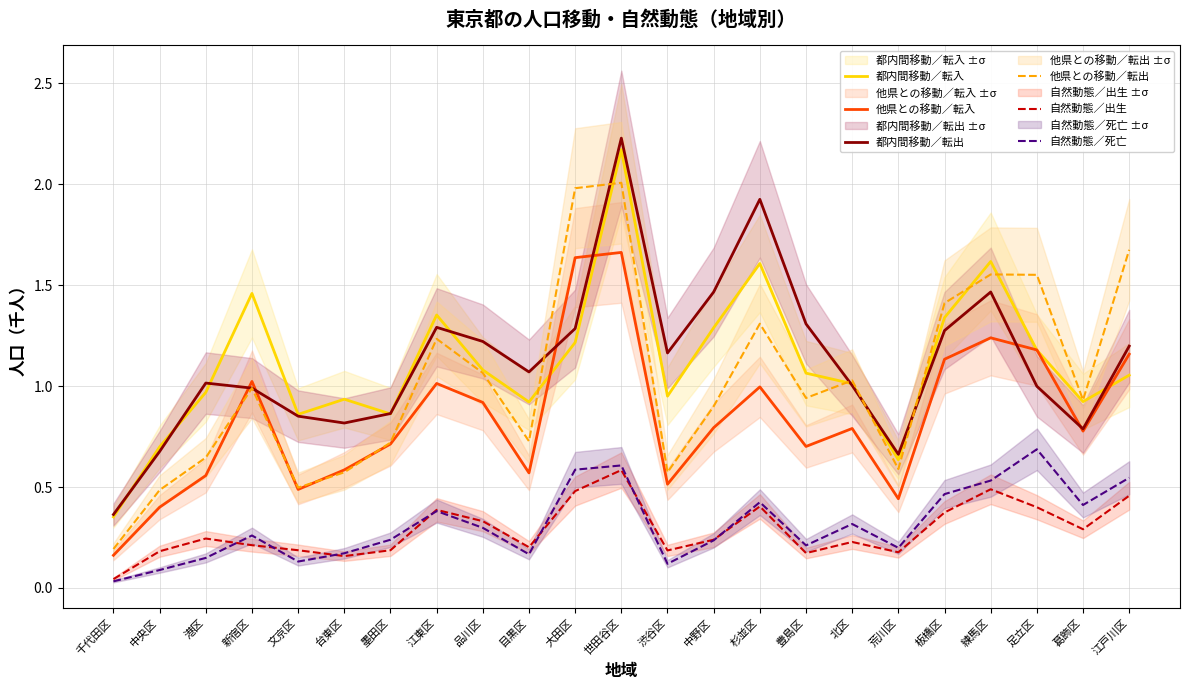

What is the label of the 14th point from the left?

中野区